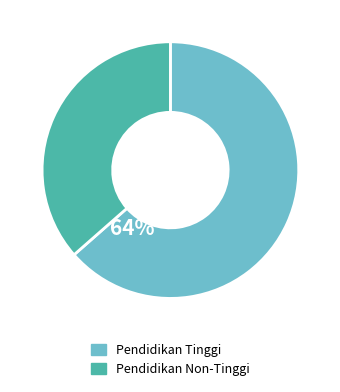

Does any single category account for the majority?

Yes